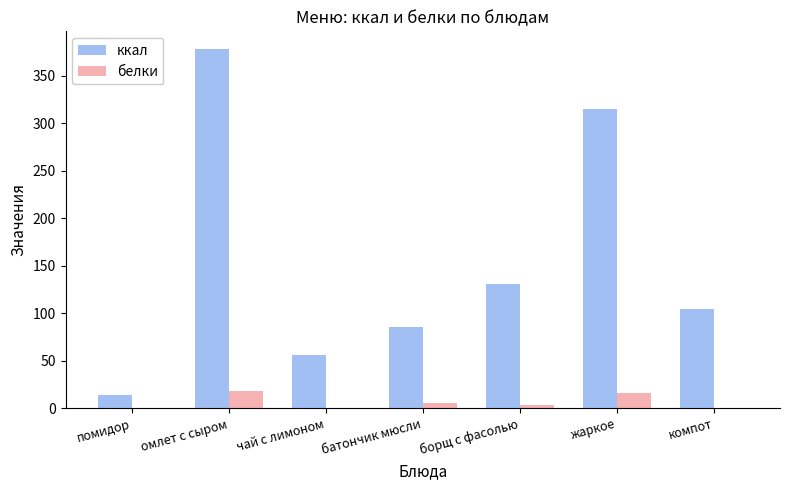

What is the maximum value for ккал?

378.0